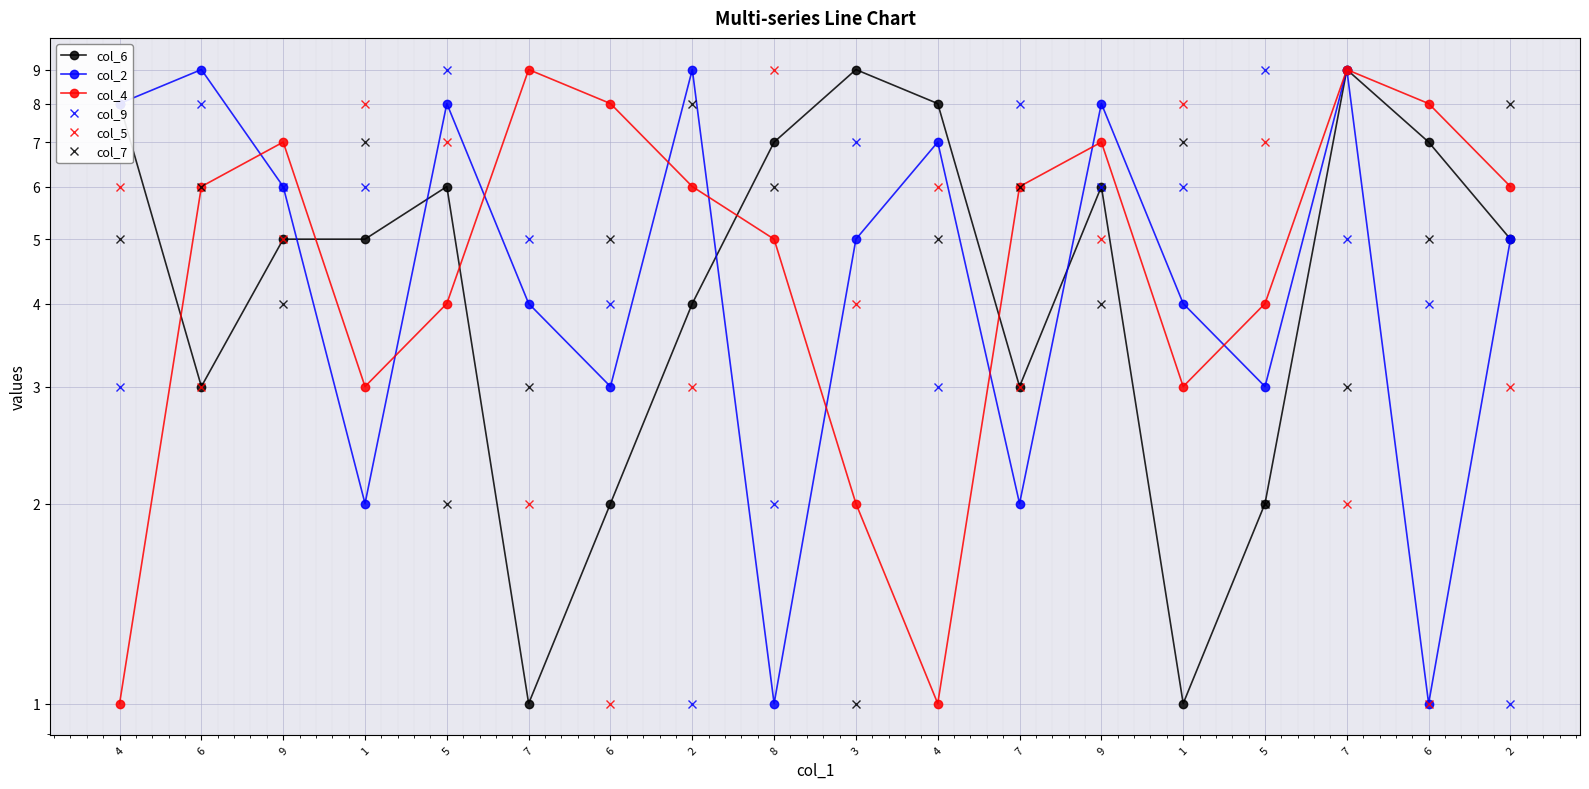

Where does the col_5 series first go above 5?

4